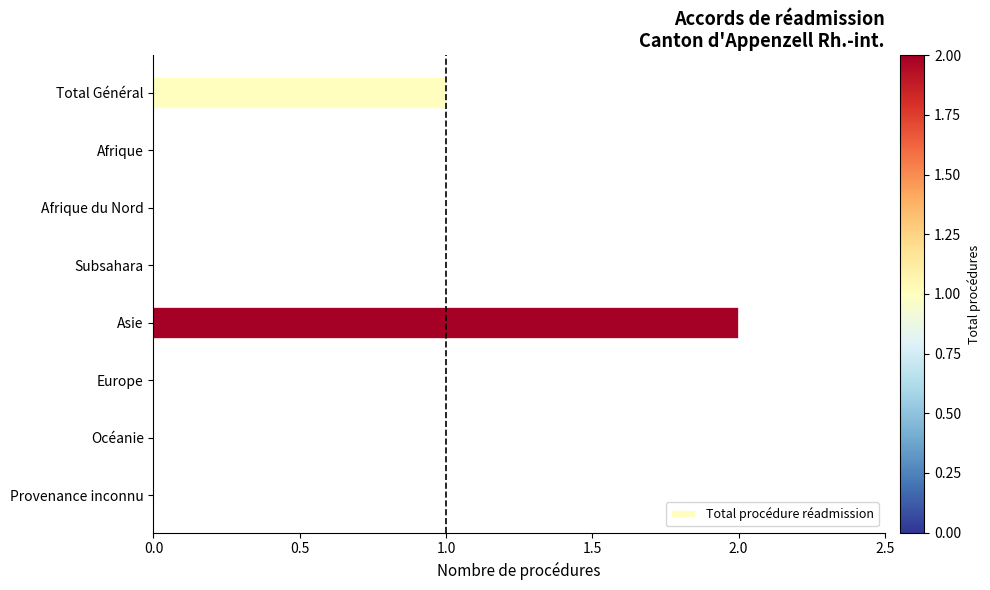

The value at Total Général is 1. True or false?

True